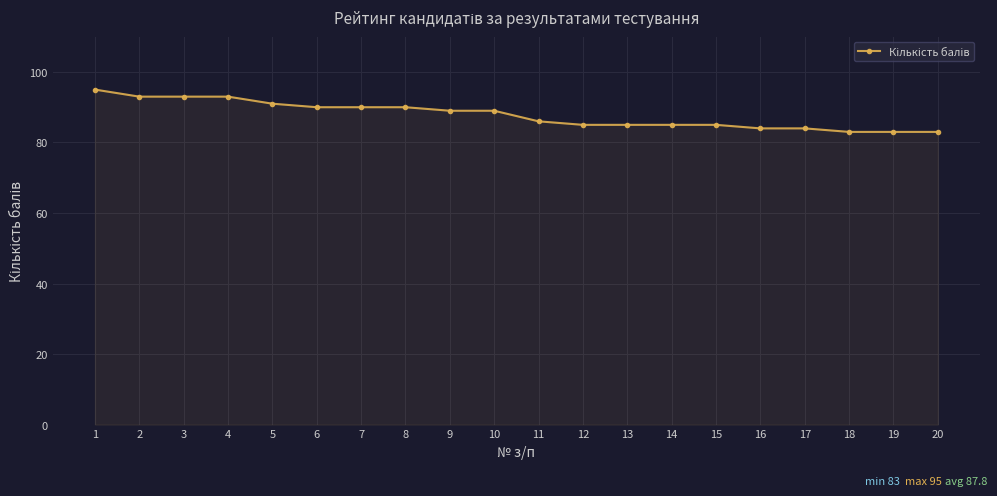

How many lines are shown in the chart?

1